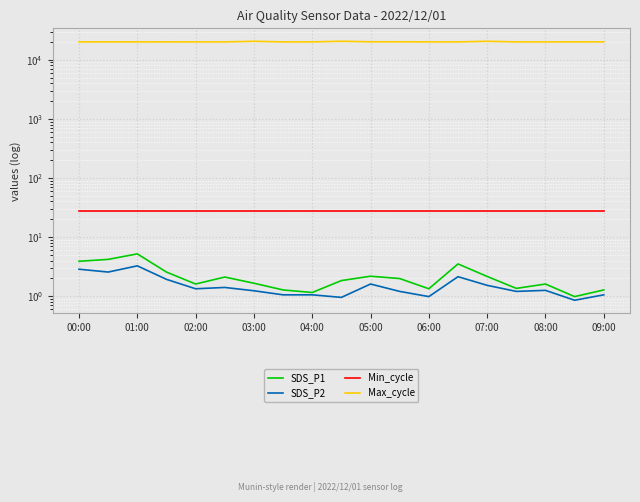

Reading left to right, what are all the values shown in this chart?

SDS_P1: 3.9	4.2	5.2	2.5	1.6	2.1	1.6	1.3	1.1	1.8	2.2	2.0	1.3	3.5	2.1	1.4	1.6	1.0	1.3
SDS_P2: 2.9	2.5	3.2	1.9	1.3	1.4	1.2	1.1	1.1	0.9	1.6	1.2	1.0	2.1	1.5	1.2	1.2	0.8	1.1
Min_cycle: 28.0	28.0	28.0	28.0	28.0	28.0	28.0	28.0	28.0	28.0	28.0	28.0	28.0	28.0	28.0	28.0	28.0	28.0	28.0
Max_cycle: 20056.0	20069.0	20053.0	20060.0	20050.0	20042.0	20520.0	20050.0	20049.0	20543.0	20128.0	20146.0	20050.0	20054.0	20513.0	20058.0	20038.0	20092.0	20050.0